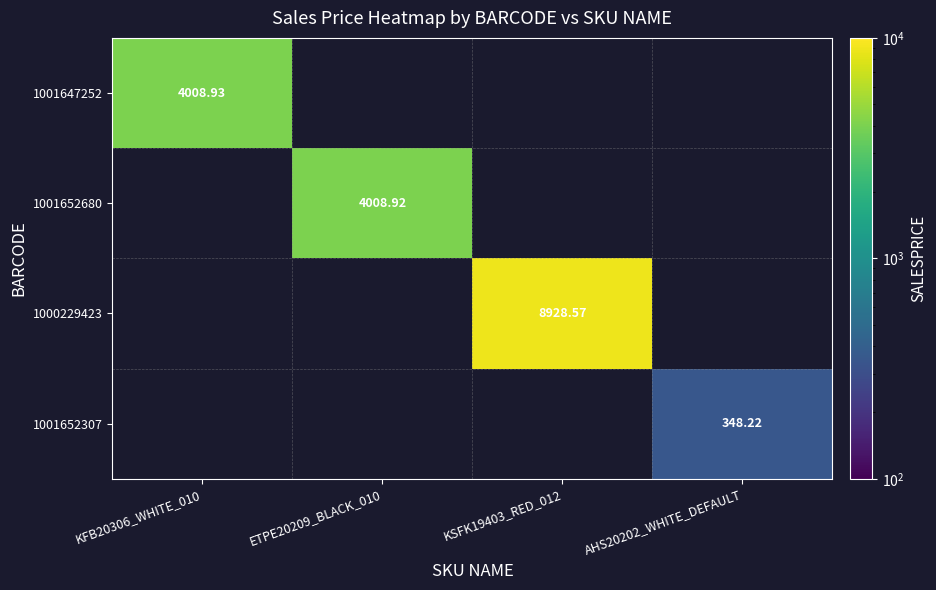

What is the difference between the maximum and minimum values in the 1000229423 series?

8928.6